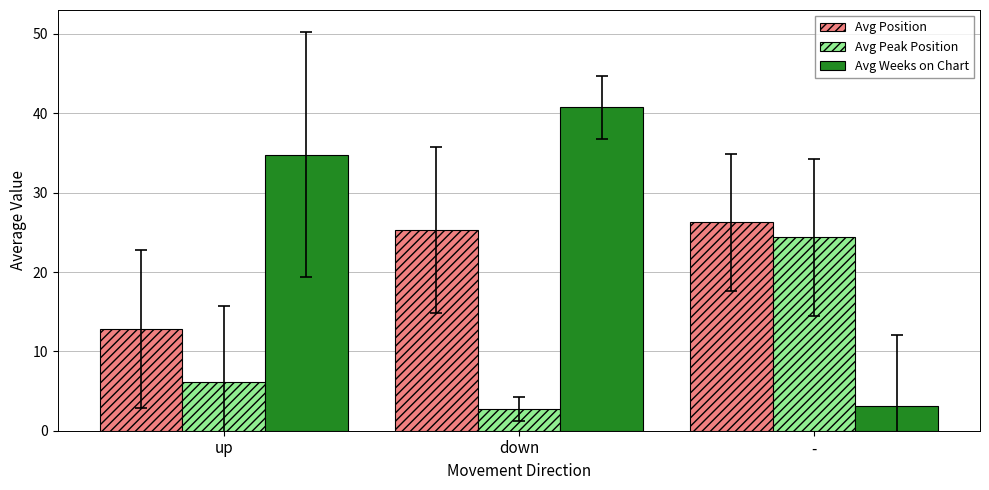

Are the bars horizontal?

No